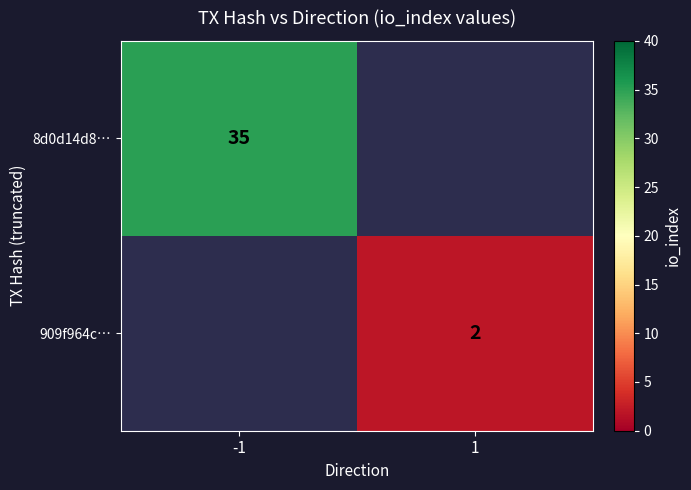

Is it true that 8d0d14d8… equals 62.1 at -1?

False